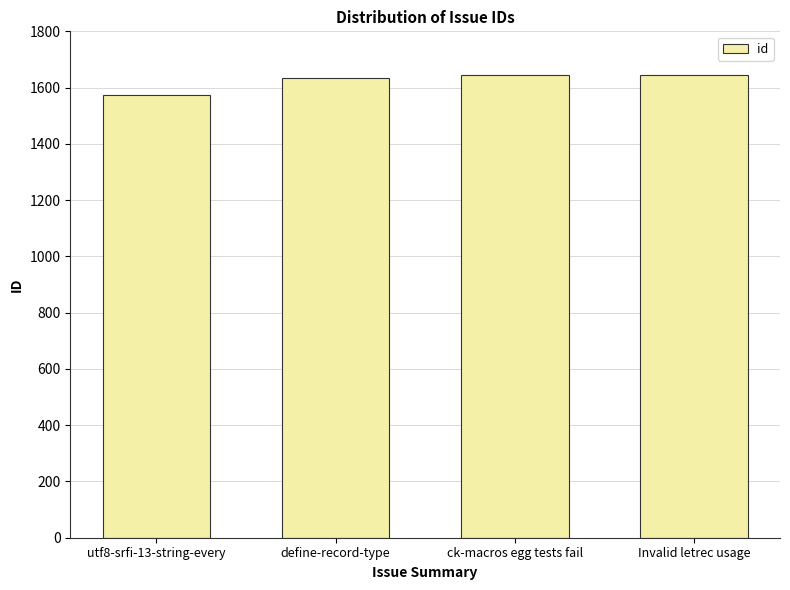

How many categories are shown in the chart?

4